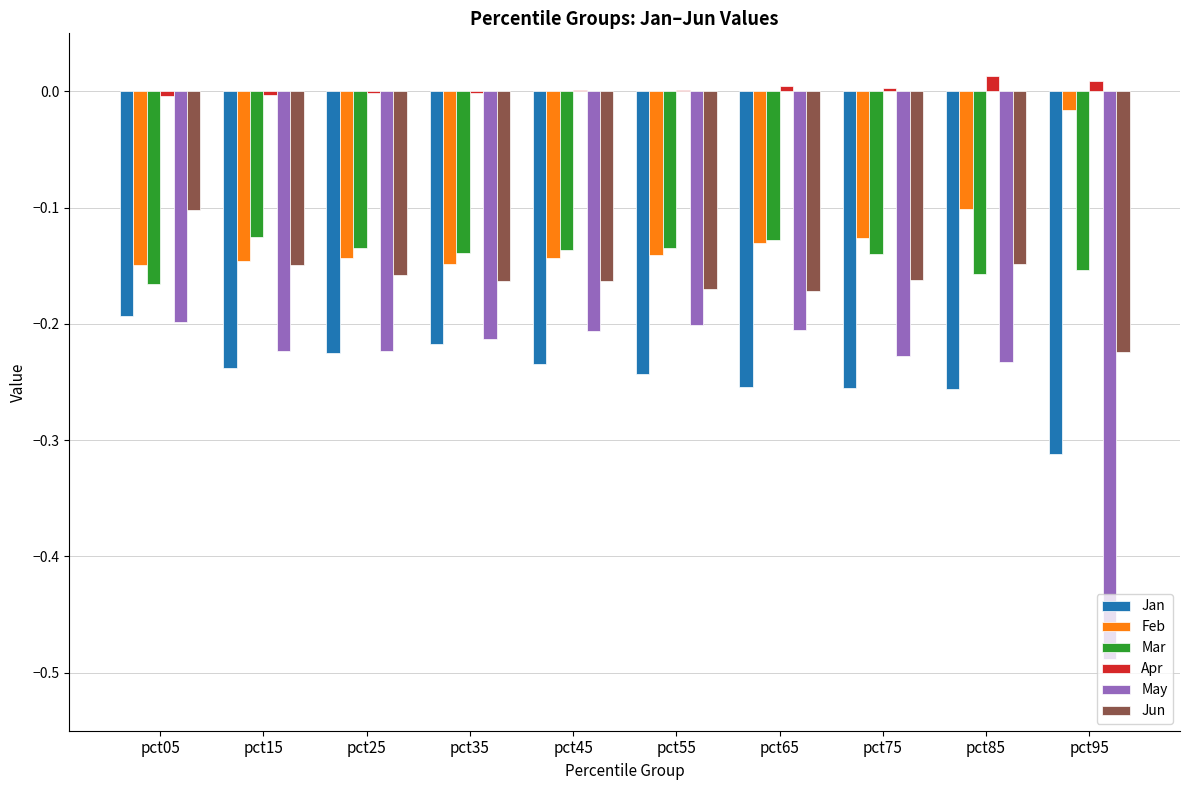

Are the bars horizontal?

No